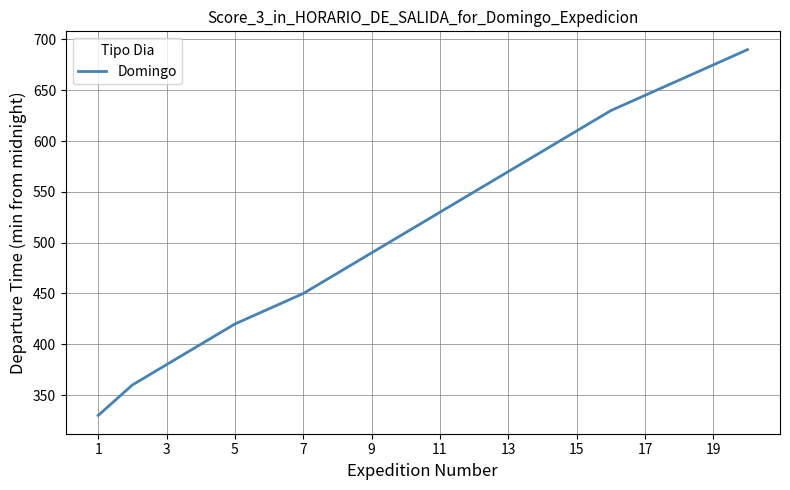

True or false: the data has more than 0 interior local peaks.

False